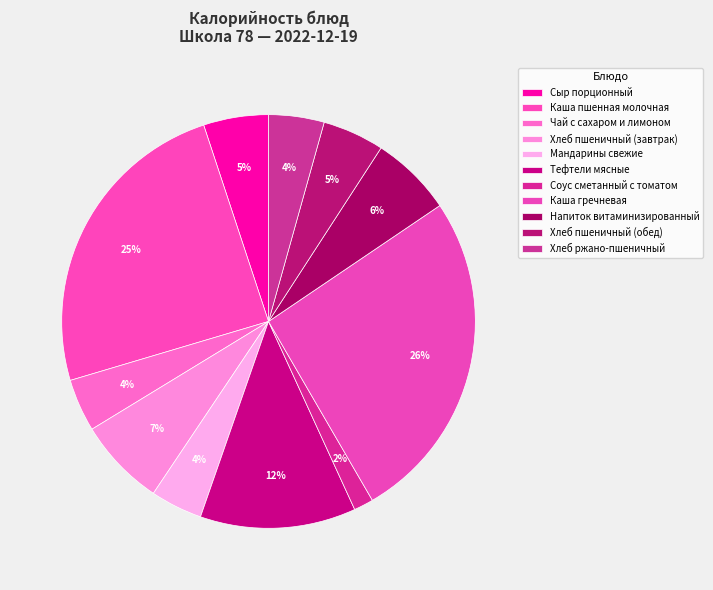

How many slices are in this pie chart?

11